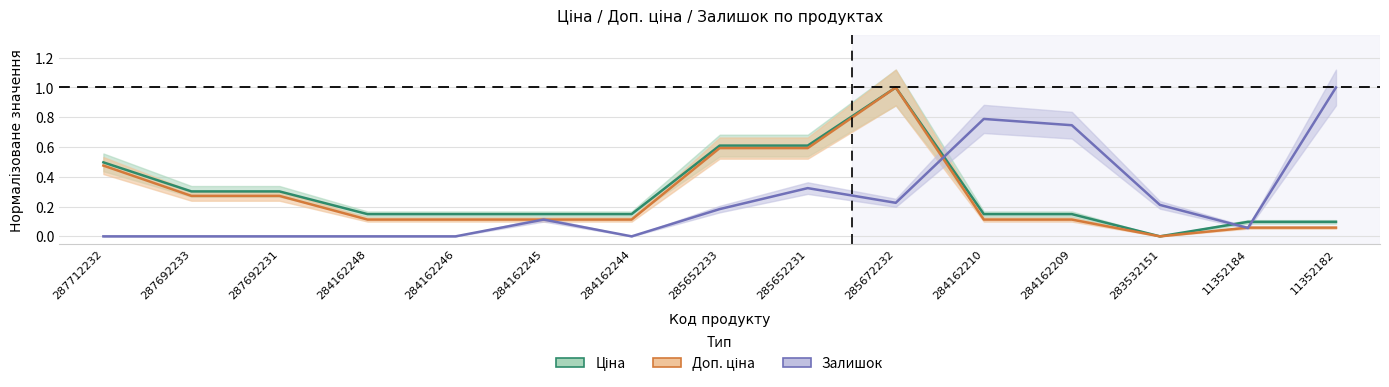

At how many categories does at least one series exceed 0?

15